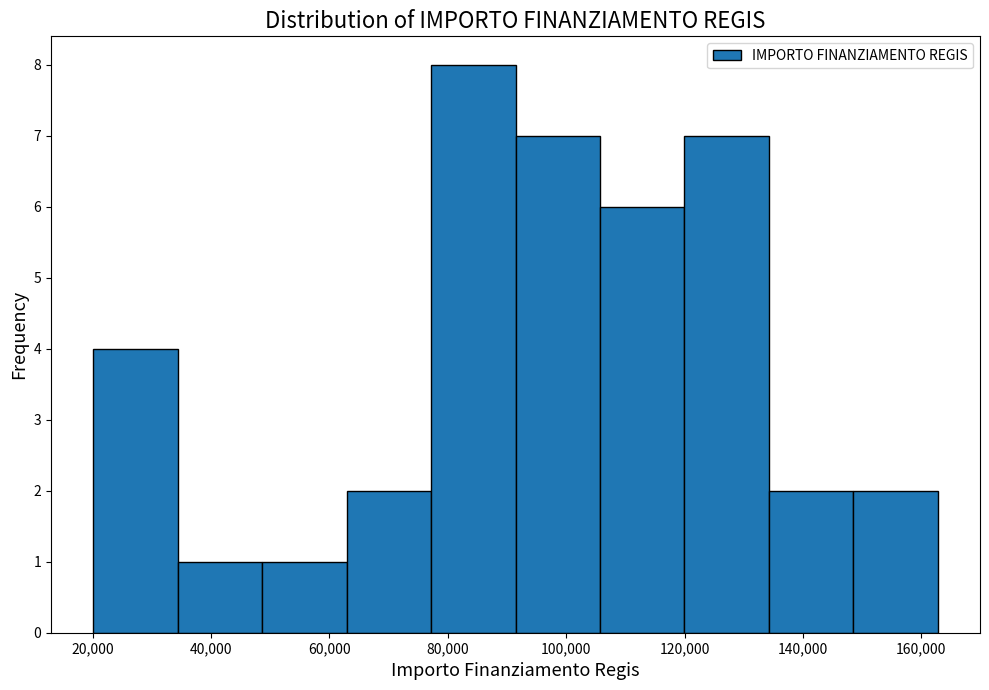

Which range on the x-axis has the tallest bar?

78000 to 92000